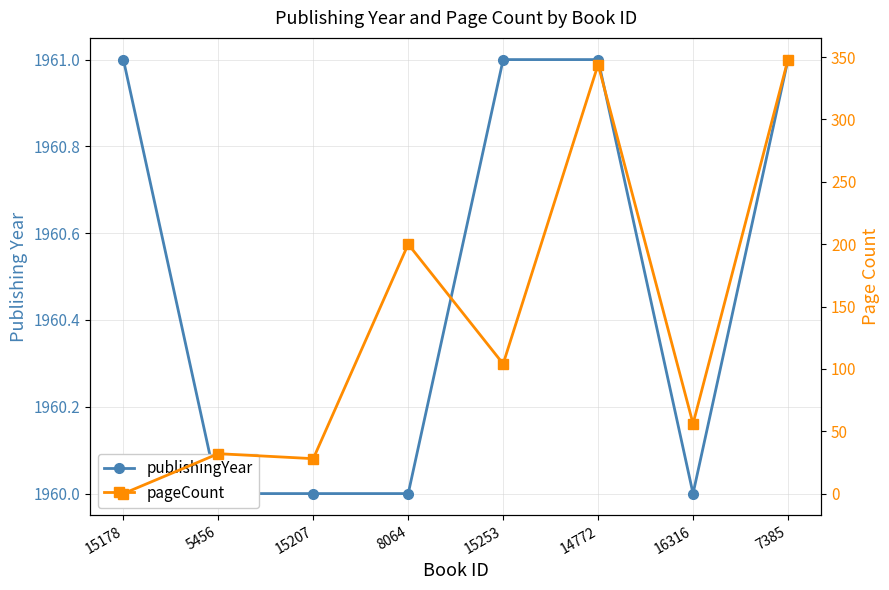

At which label does publishingYear reach its peak?

15178